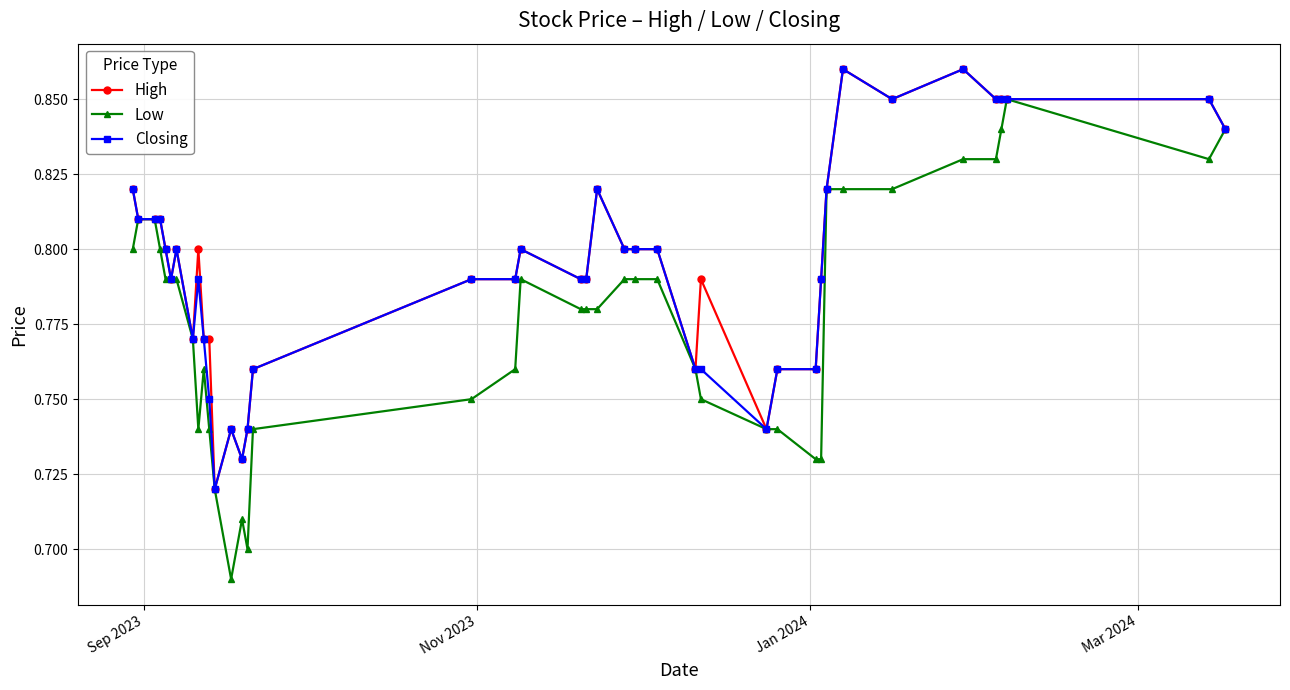

What are all the series names shown in the legend?

High, Low, Closing